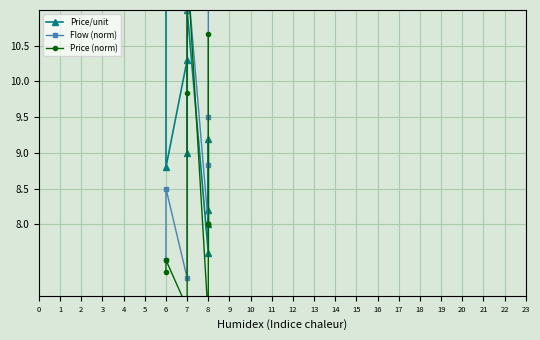

What is the value of the Price/unit point at the 2nd from the left?

8.8